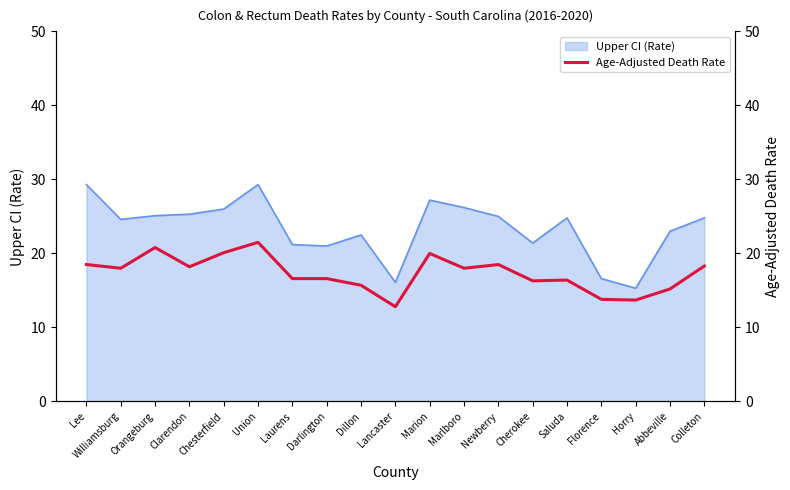

The Upper CI (Rate) series shows 16.1 at Lancaster. True or false?

True